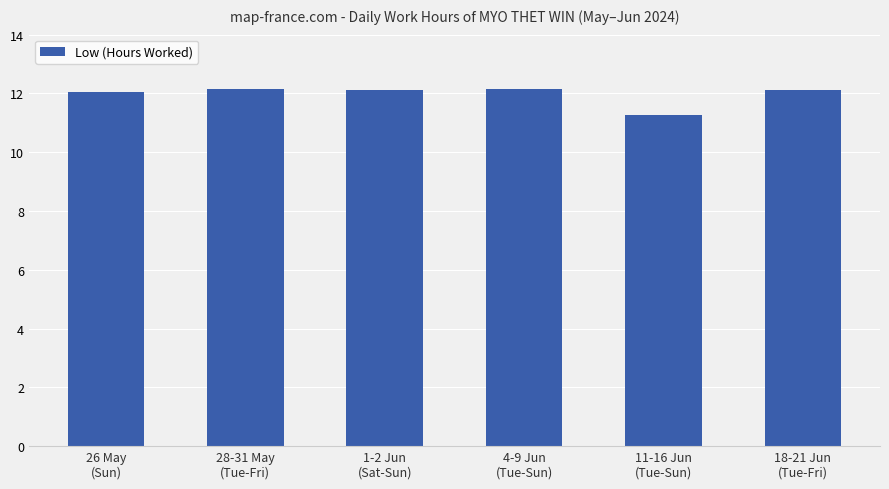

What is the sum of all values?

71.8